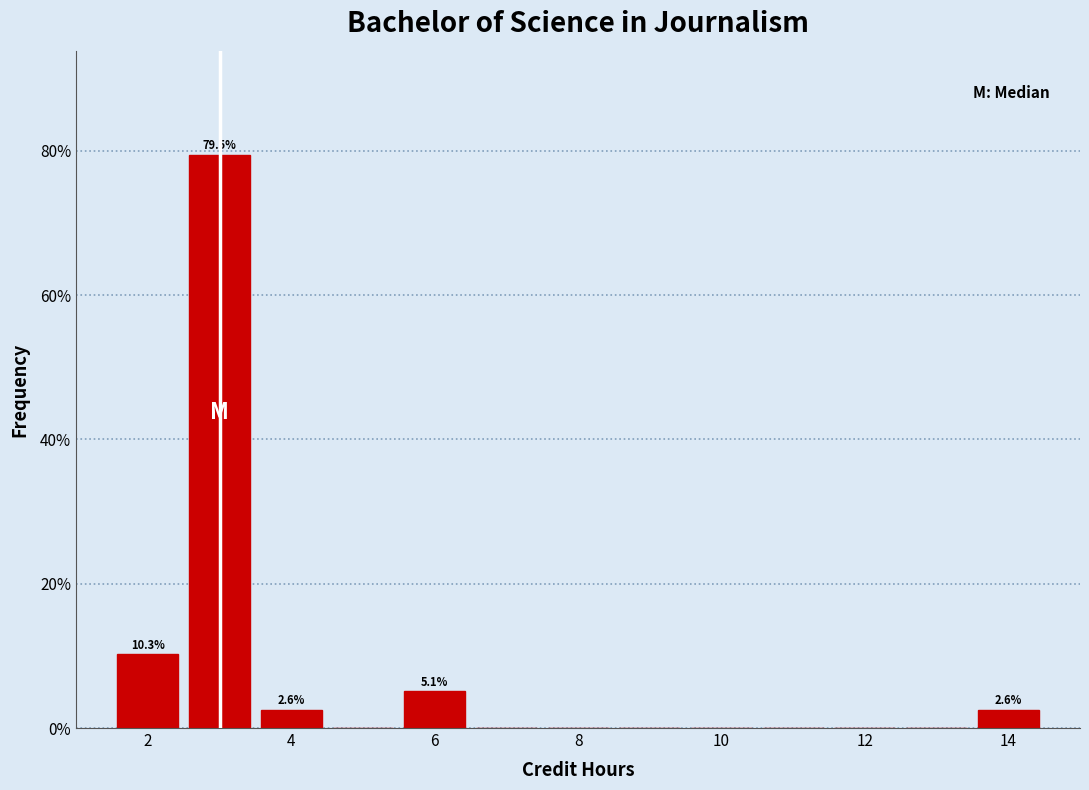

Over which range of the x-axis is the bar tallest?

2.5 to 3.5